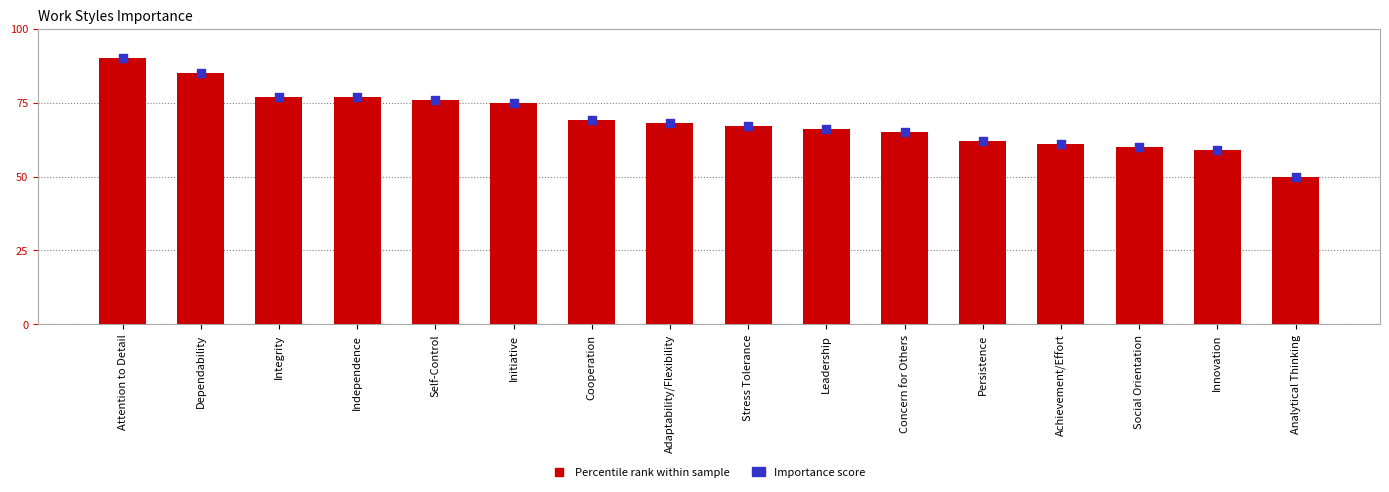

Which series has the largest Y range (max minus min)?

Importance score